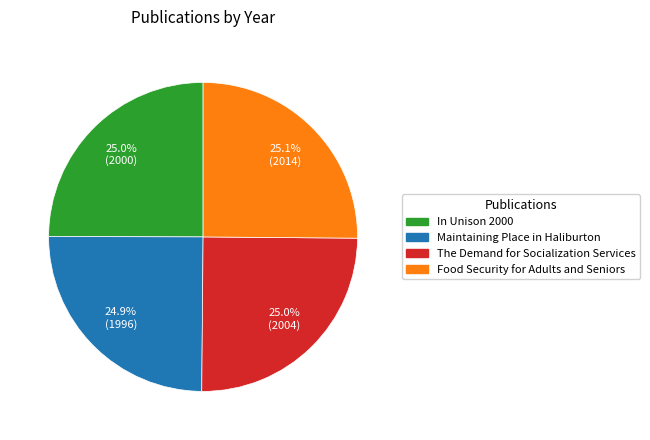

Is there any slice that represents more than half of the pie?

No